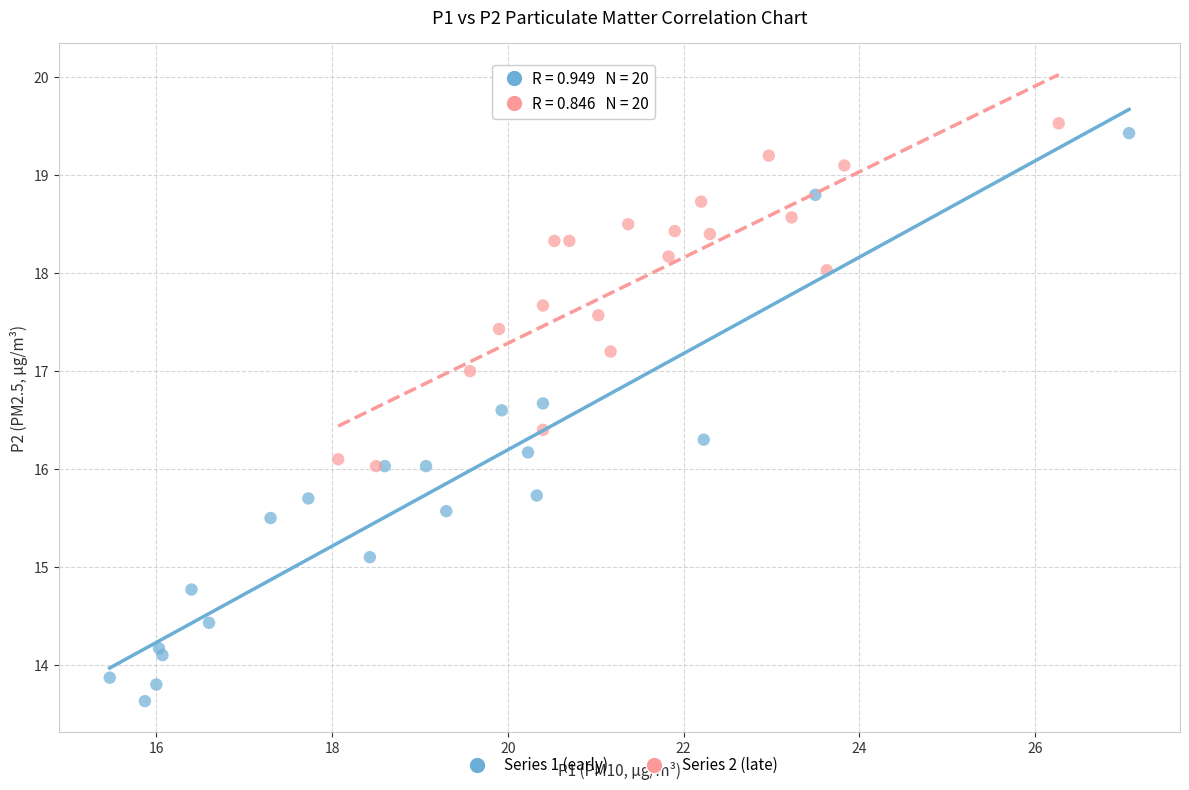

Which series contains the lowest Y value?

Series 1 (early)